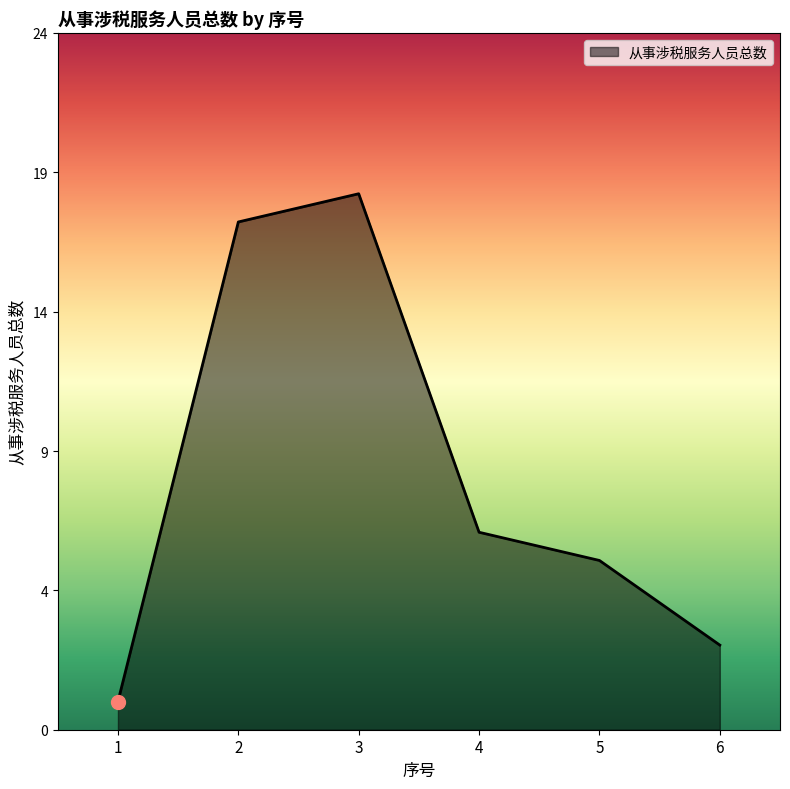

True or false: there are more than 0 points higher than both neighbors.

True